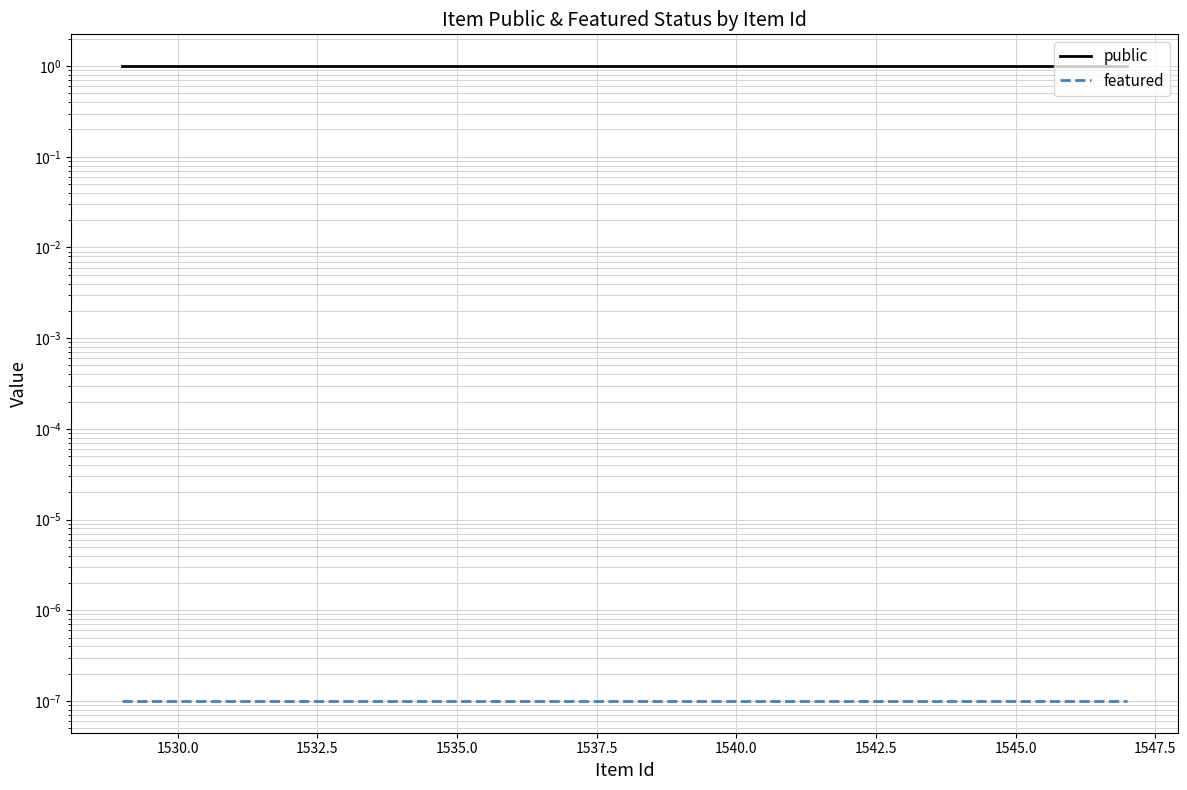

True or false: public and featured cross at least once.

False